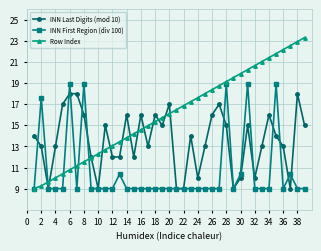

What is the value of the INN First Region (div 100) point at the 6th from the left?

18.9